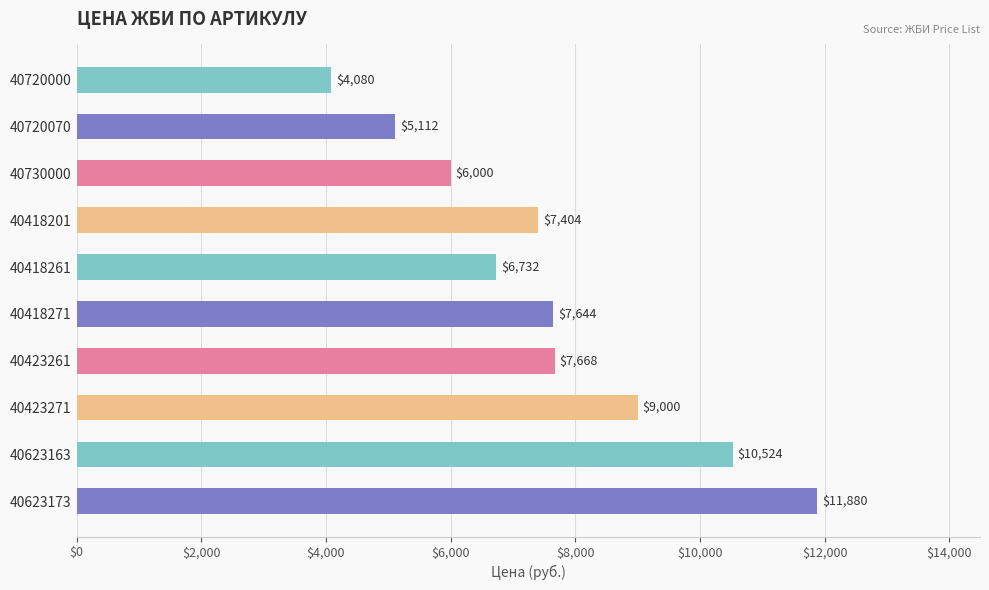

What is the minimum value shown in the chart?

4080